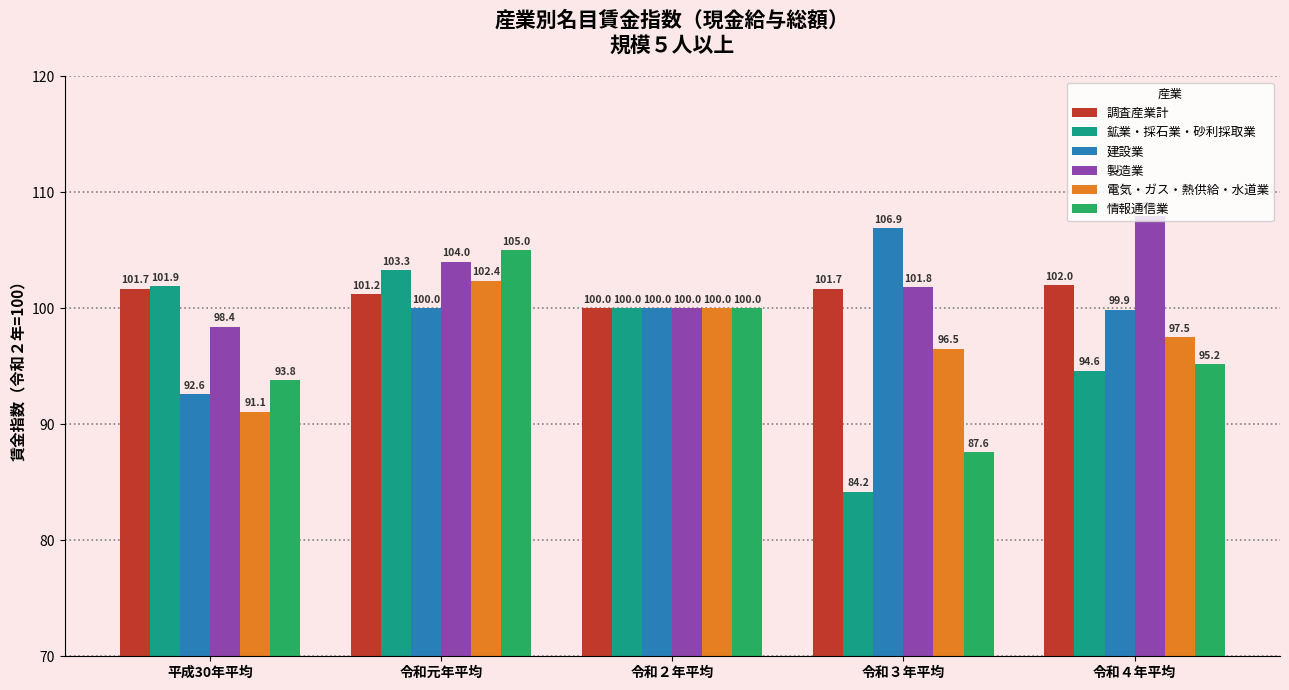

What position from the right is 令和４年平均?

1